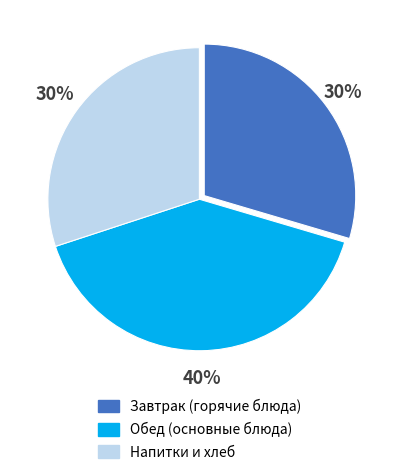

Is there any slice that represents more than half of the pie?

No